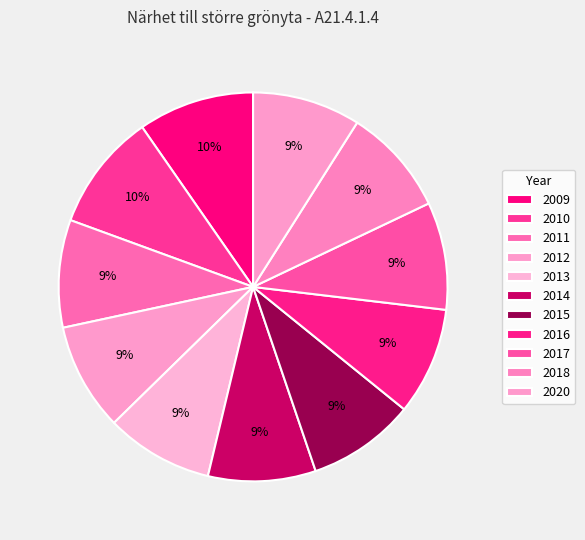

Rank the categories by value from lowest to highest.

2011, 2012, 2013, 2014, 2015, 2016, 2017, 2018, 2020, 2009, 2010